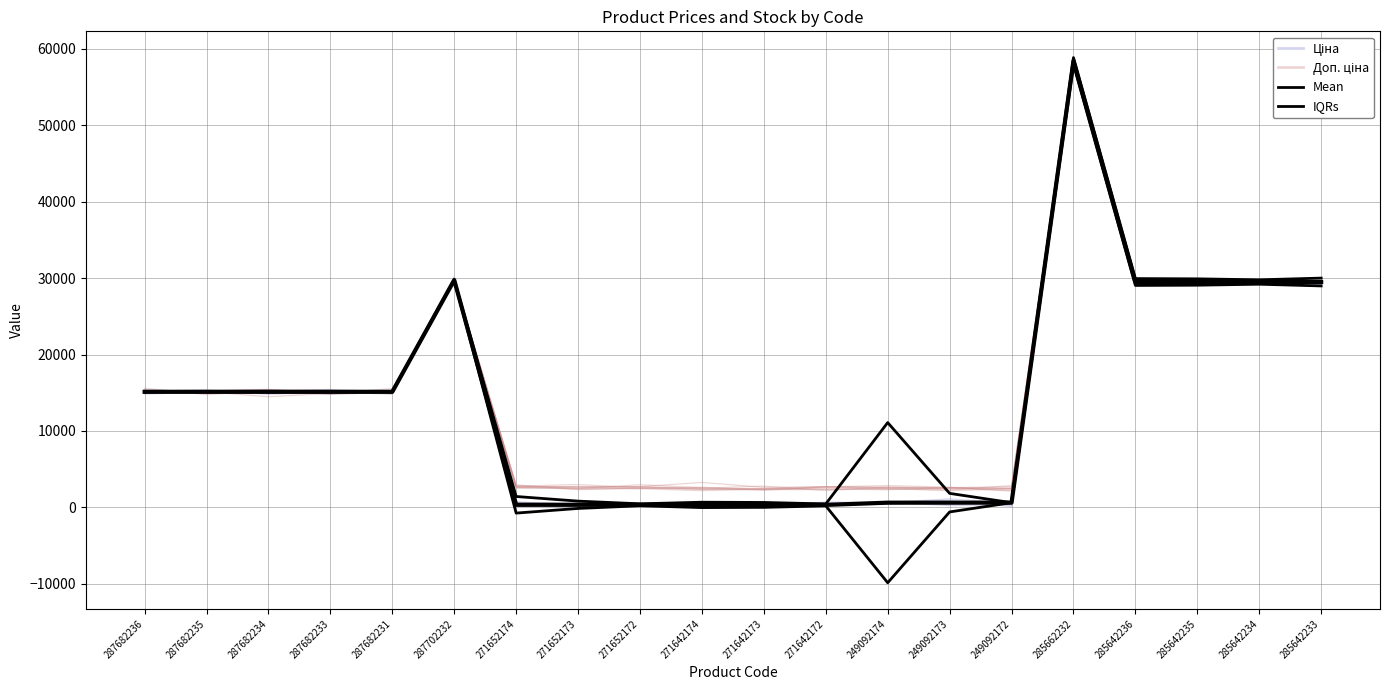

Rank the series by their maximum value, from lowest to highest.

Ціна, Mean, Доп. ціна, IQRs